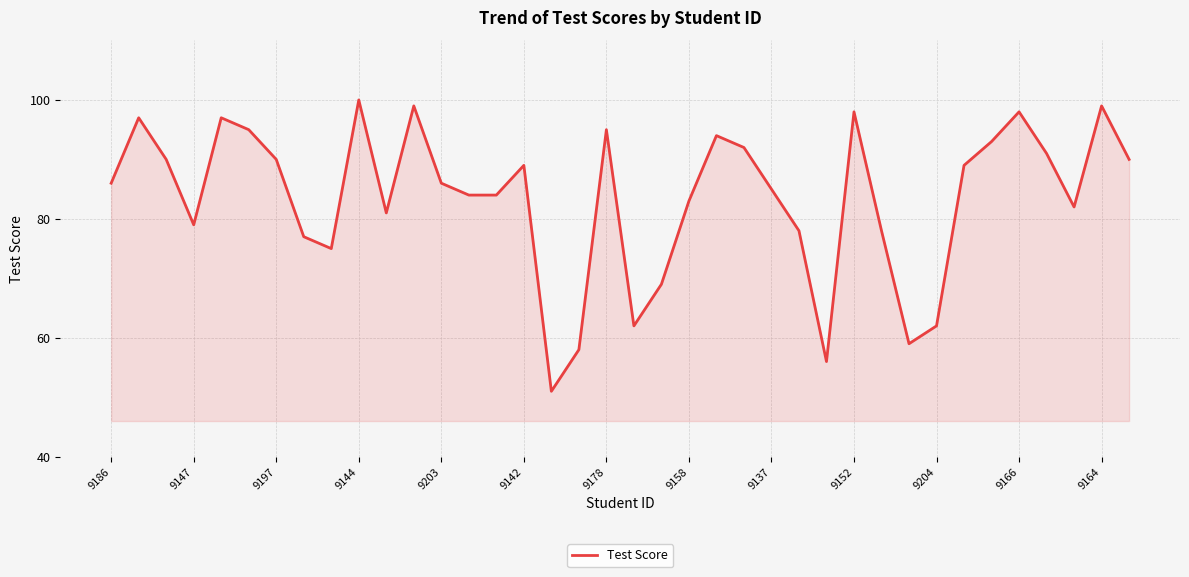

What is the smallest value displayed?

51